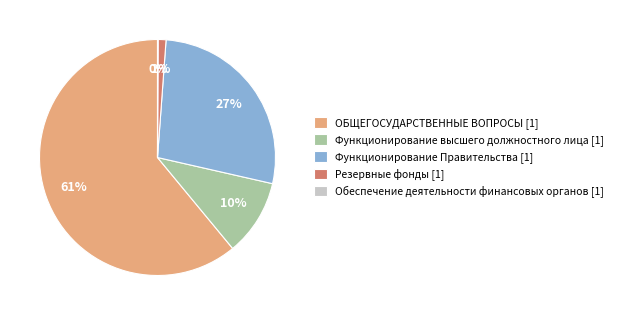

Combined, do Функционирование высшего должностного лица [1] and Резервные фонды [1] account for over 50%?

No